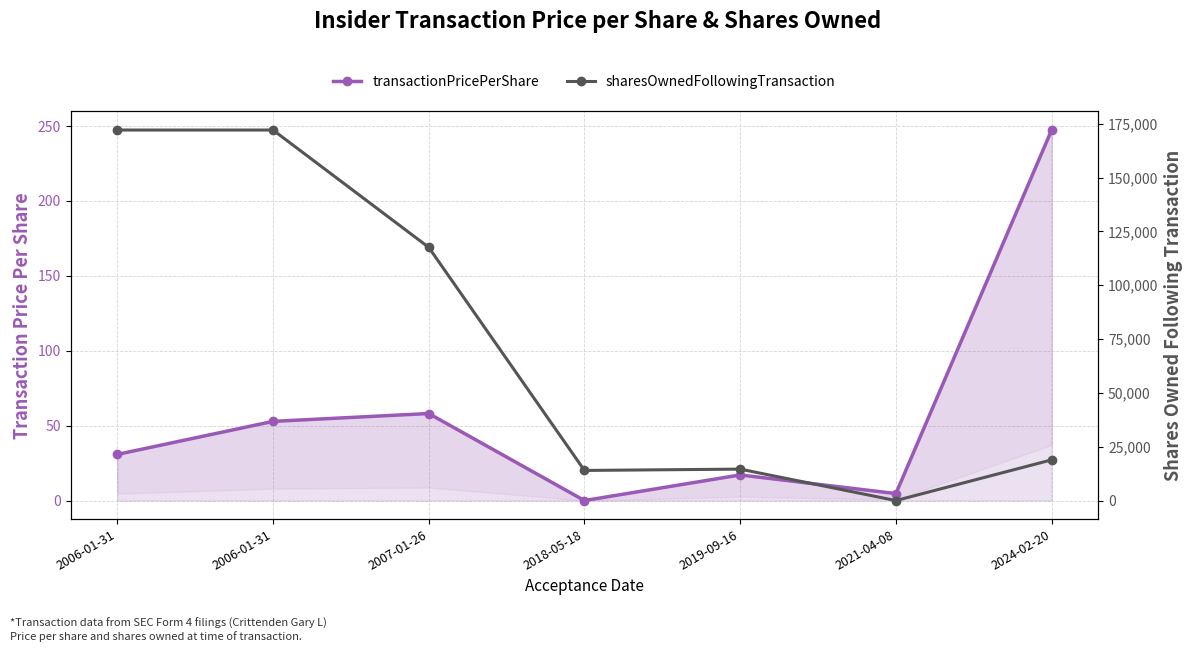

What is the total value across all series at 2018-05-18?

13986.0